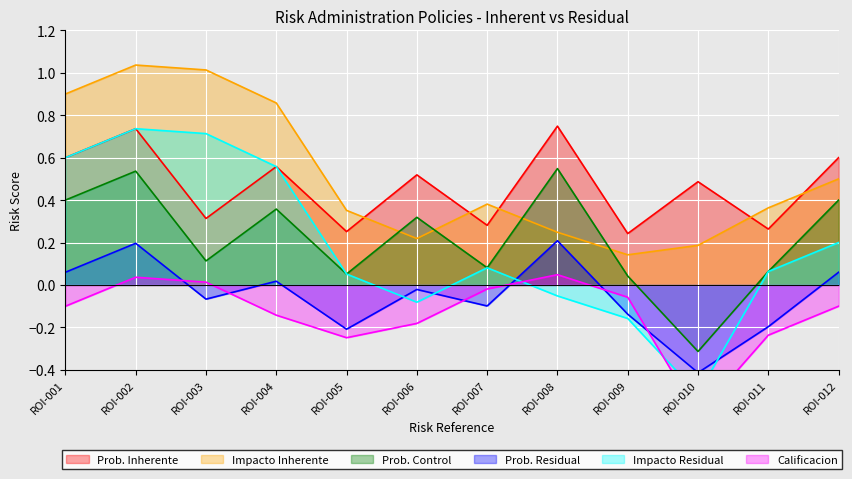

How many intersections are there between Impacto Inherente and Prob. Control?

4